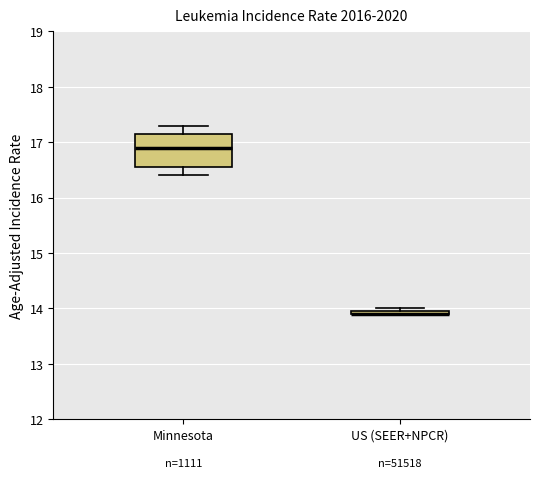

Where is the lower edge of the box for US (SEER+NPCR) on the y-axis? The values are not printed on the chart, so give them approximately, as read against the axis.

13.9